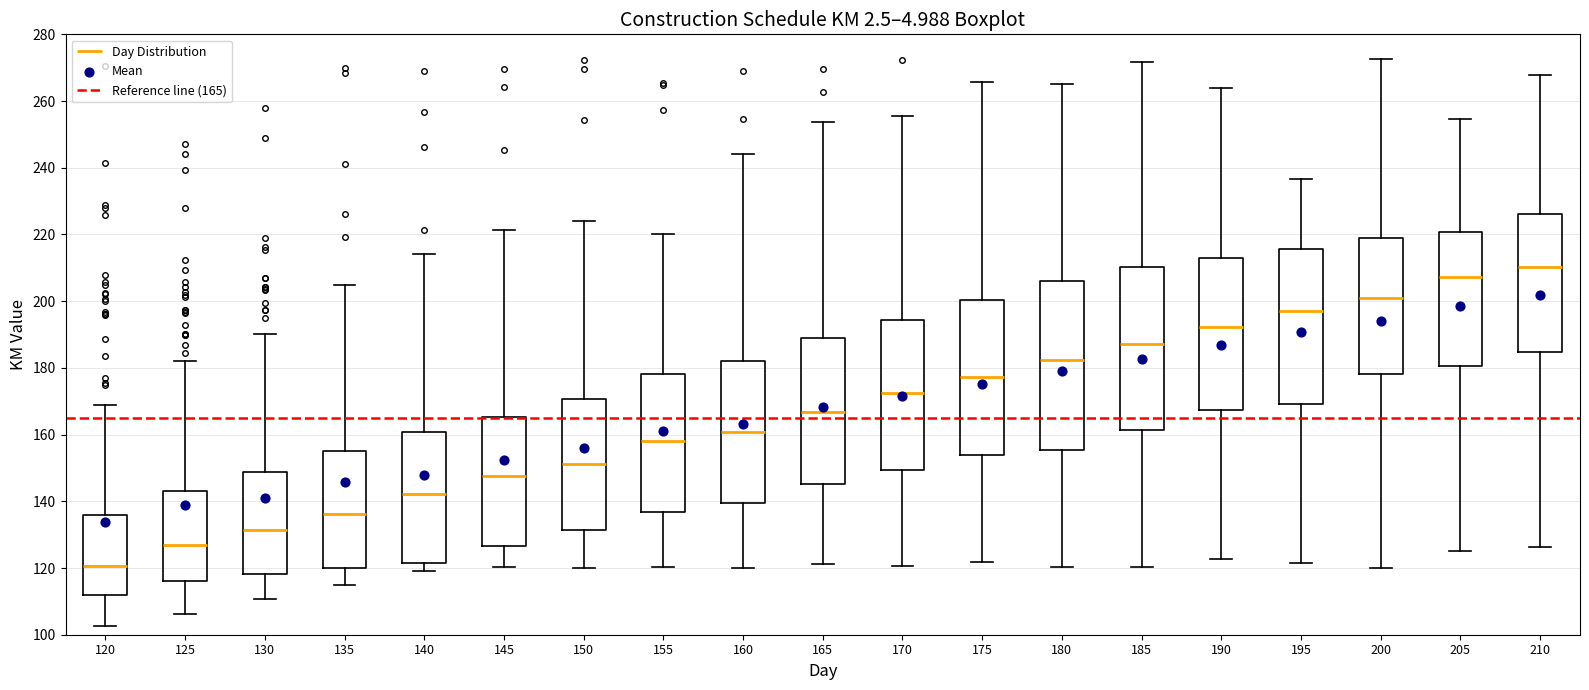

Reading left to right, read every box against the y-axis: the position of its median line, the range the box covers, and the ends of its whiskers. The values are not printed on the chart, so give them approximately, as read against the axis.

120: median 120, box 112 to 136, whiskers 102 to 168
125: median 126, box 116 to 144, whiskers 106 to 182
130: median 132, box 118 to 148, whiskers 110 to 190
135: median 136, box 120 to 156, whiskers 114 to 204
140: median 142, box 122 to 160, whiskers 120 to 214
145: median 148, box 126 to 166, whiskers 120 to 222
150: median 152, box 132 to 170, whiskers 120 to 224
155: median 158, box 136 to 178, whiskers 120 to 220
160: median 160, box 140 to 182, whiskers 120 to 244
165: median 166, box 146 to 188, whiskers 122 to 254
170: median 172, box 150 to 194, whiskers 120 to 256
175: median 178, box 154 to 200, whiskers 122 to 266
180: median 182, box 156 to 206, whiskers 120 to 266
185: median 188, box 162 to 210, whiskers 120 to 272
190: median 192, box 168 to 212, whiskers 122 to 264
195: median 198, box 170 to 216, whiskers 122 to 236
200: median 200, box 178 to 218, whiskers 120 to 272
205: median 208, box 180 to 220, whiskers 126 to 254
210: median 210, box 184 to 226, whiskers 126 to 268